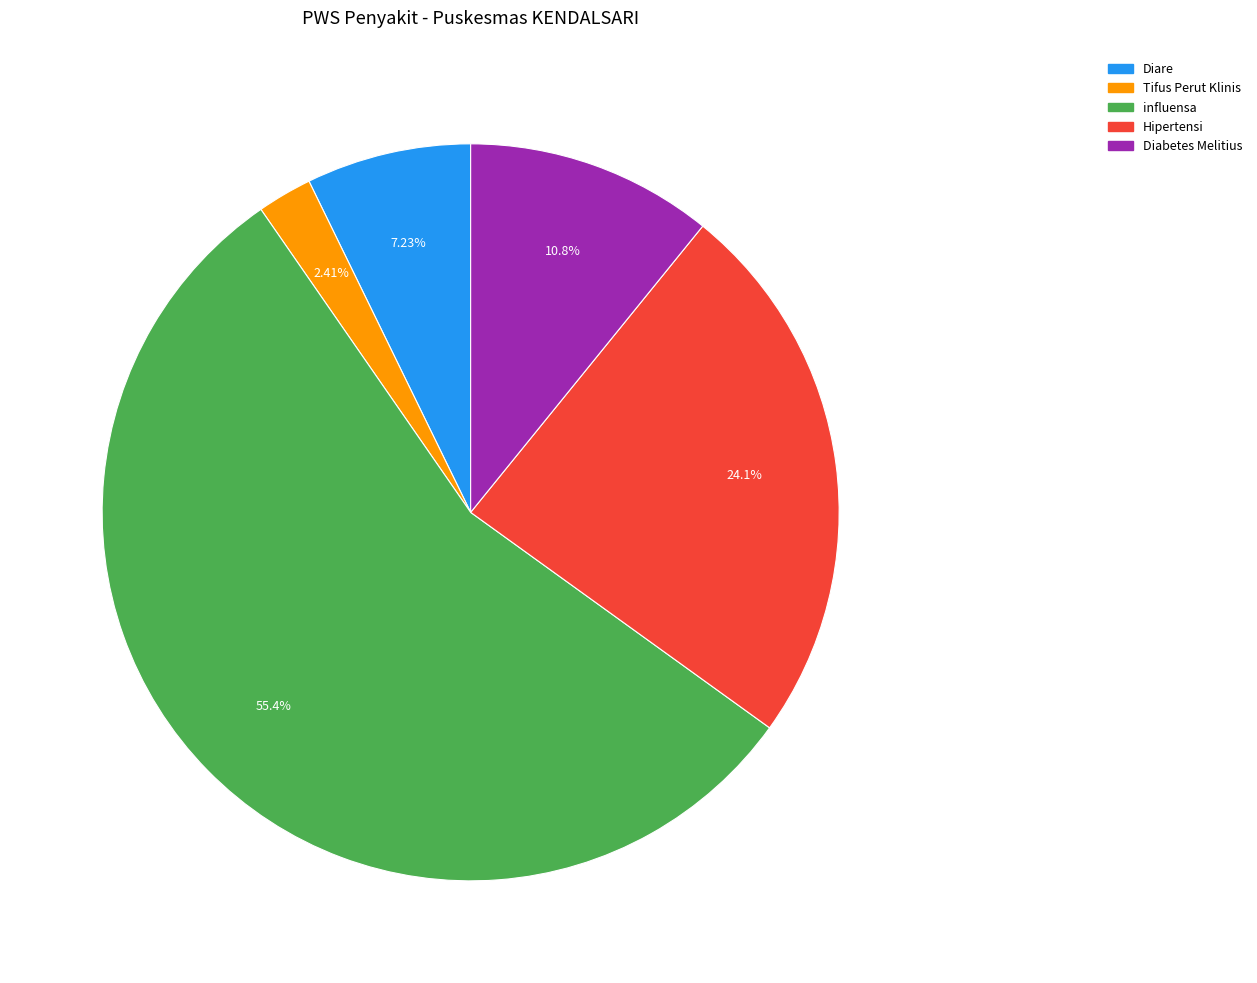

Does Diare account for over 50% of the chart?

No